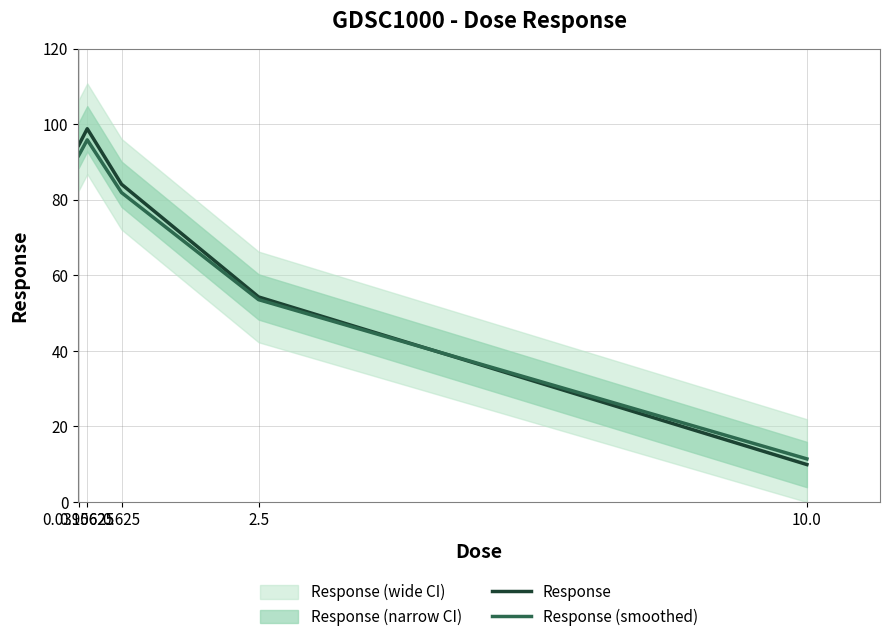

List the series in order of their overall mean, lowest first.

Response (smoothed), Response